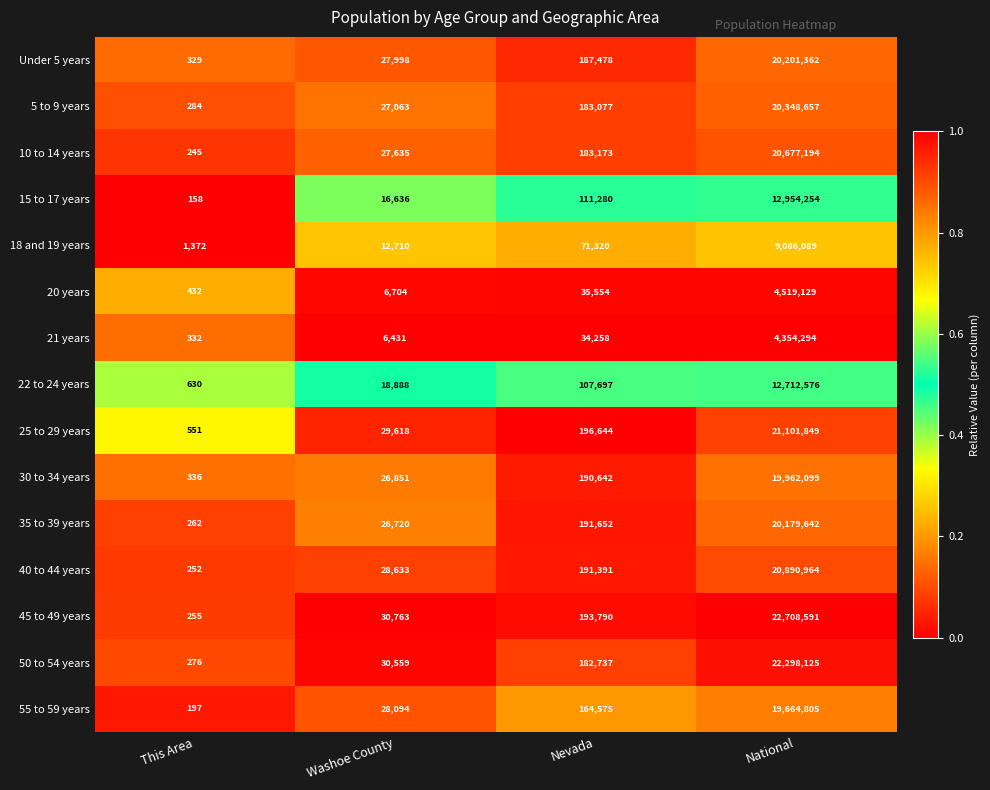

The value of 35 to 39 years at This Area is 452. True or false?

False